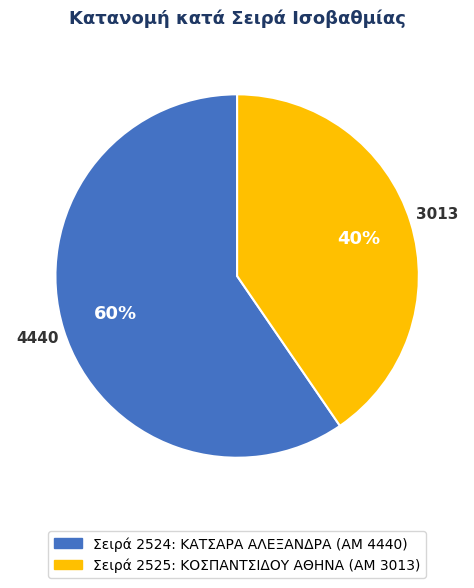

Is there any slice that represents more than half of the pie?

Yes